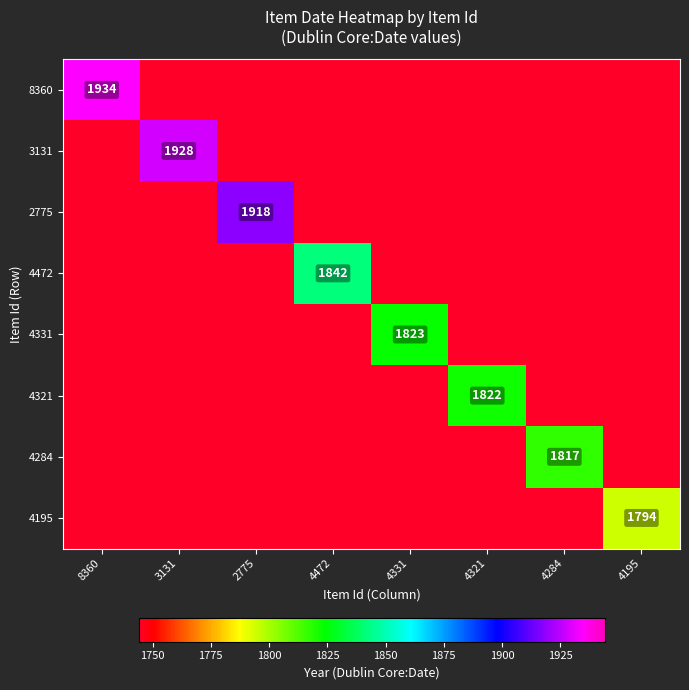

What value does the 4331 series have at 2775, to the nearest 10?

1740